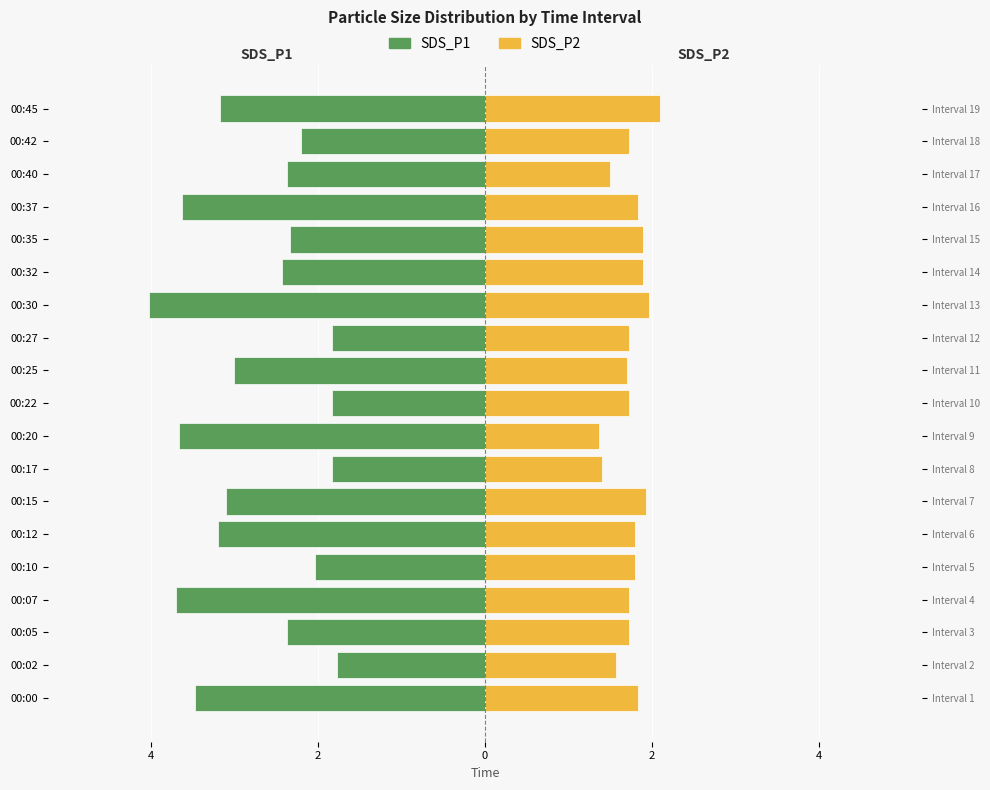

At how many categories does at least one series exceed 1?

19